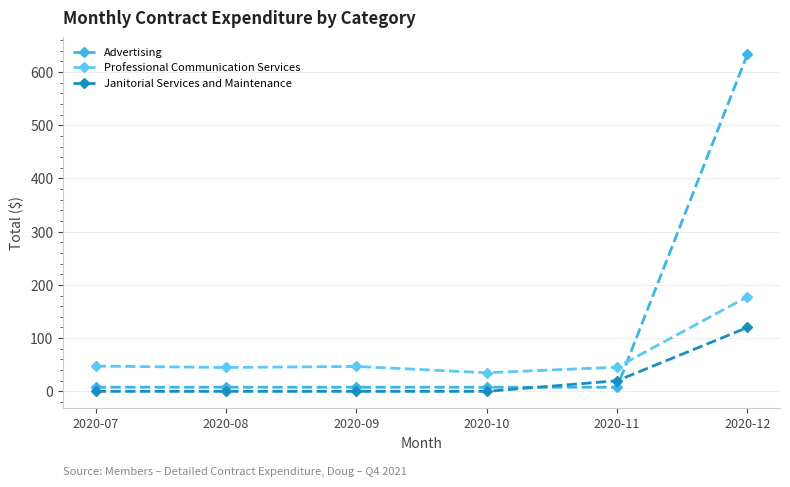

Which series has the widest spread of values?

Advertising